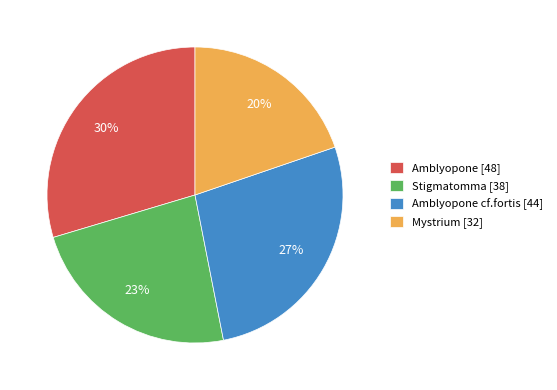

Combined, do Mystrium [32] and Stigmatomma [38] account for over 50%?

No